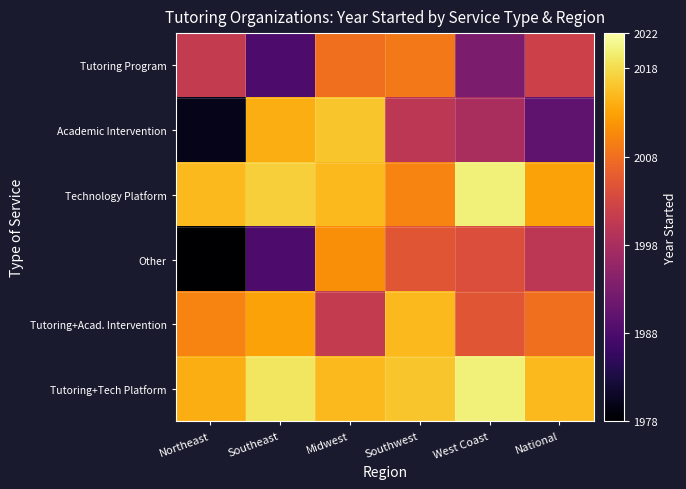

What is the minimum value shown in the chart?

1978